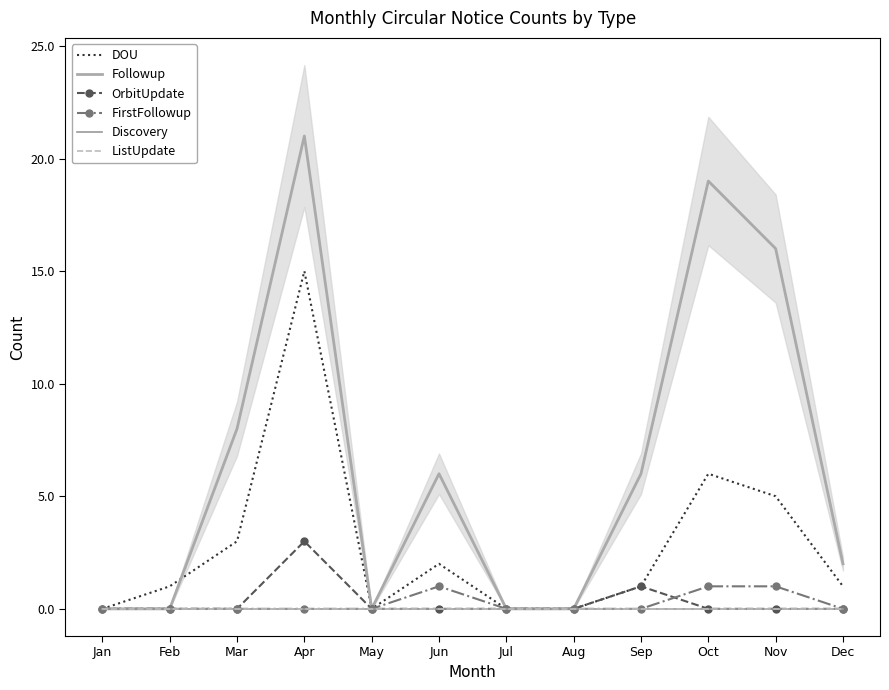

List the series in order of their peak value, highest first.

Followup, DOU, OrbitUpdate, FirstFollowup, Discovery, ListUpdate